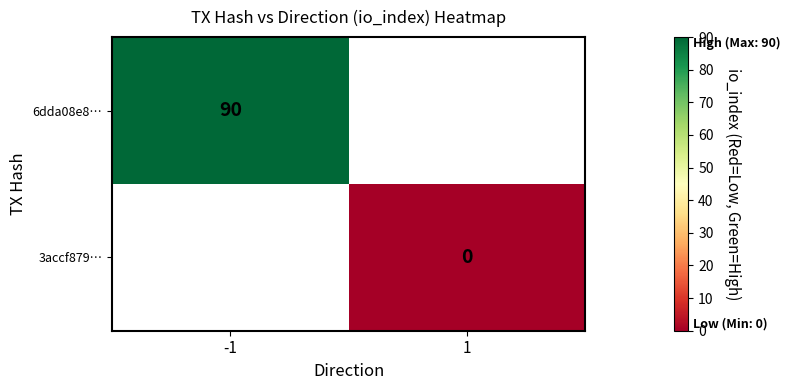

Count the number of data series in this chart.

2